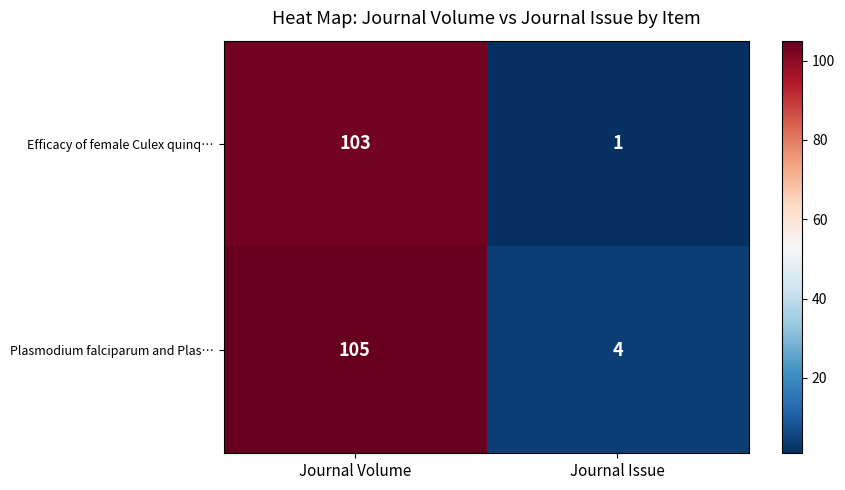

Which series has the largest total across all categories?

Plasmodium falciparum and Plas…